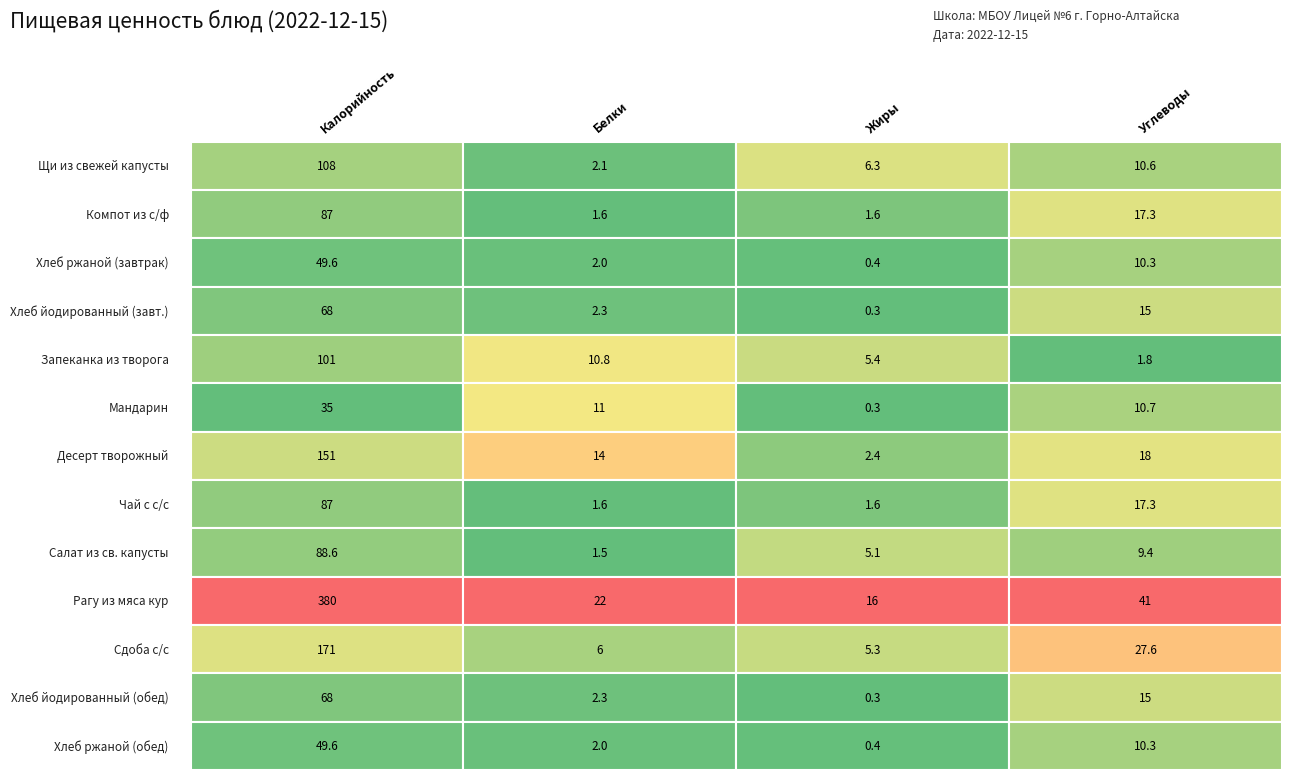

At how many categories does at least one series exceed 188?

1